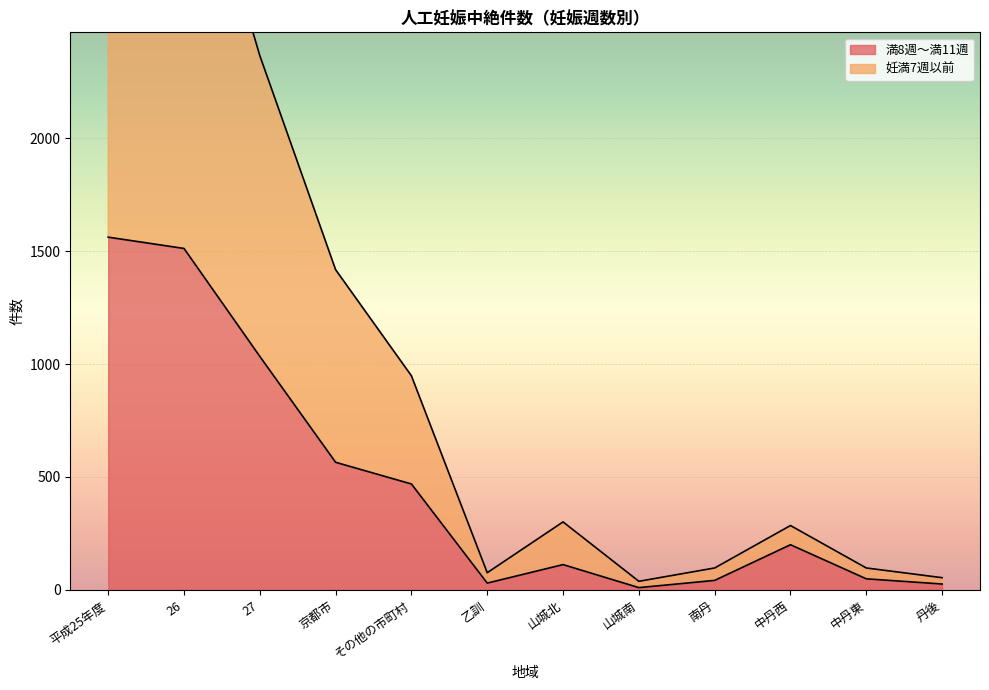

List the series in order of their peak value, lowest first.

満8週～満11週, 妊満7週以前